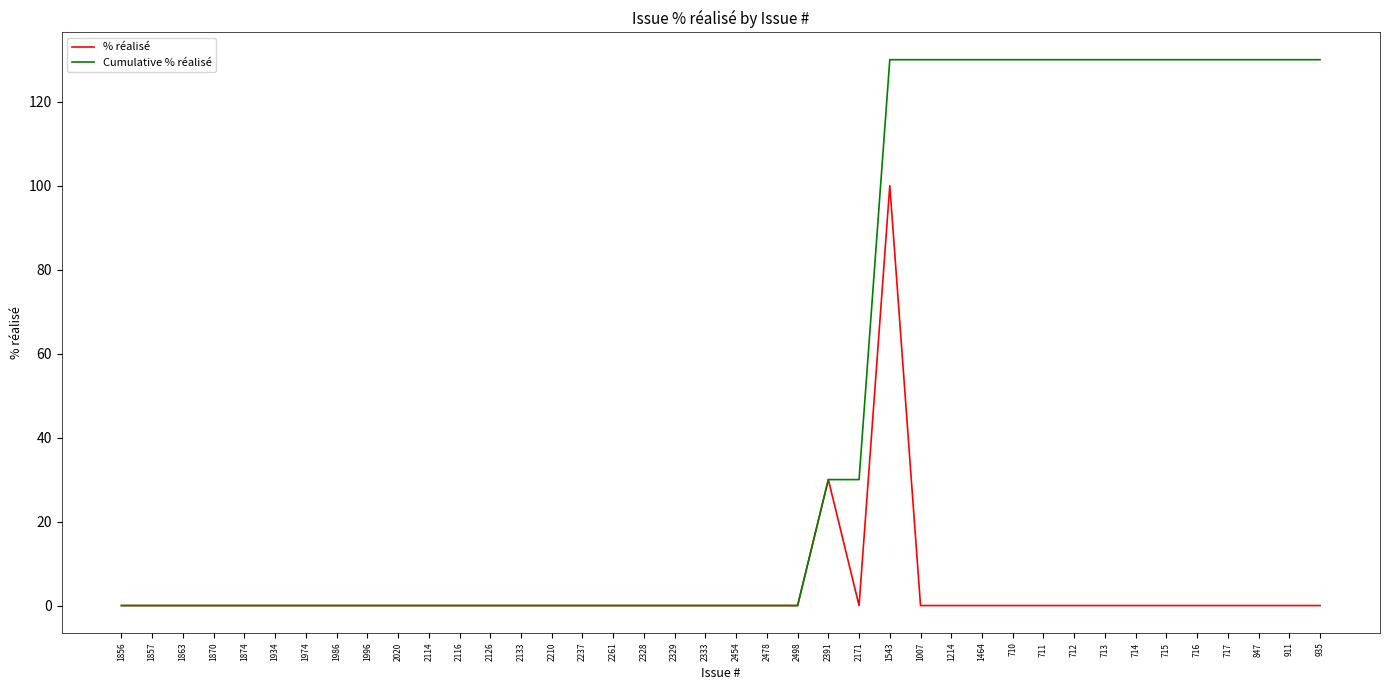

What is the highest value of the Cumulative % réalisé series?

130